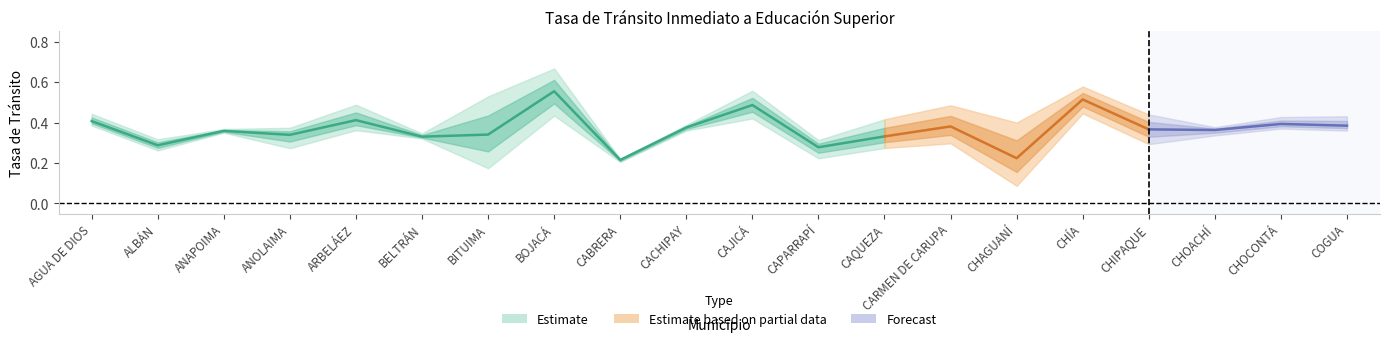

In Tasa 2016, how many points are higher than both neighbors (excluding endpoints)?

6